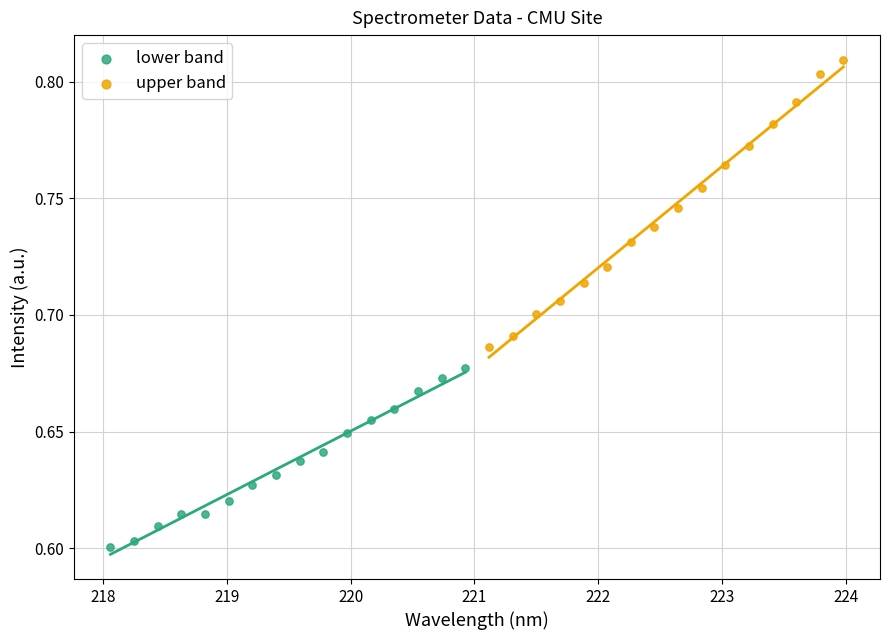

Which series contains the lowest Y value?

lower band